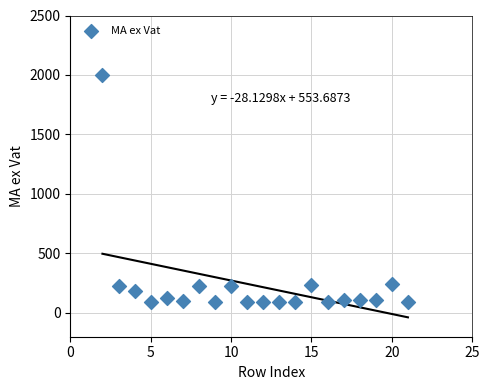

What is the range of X values (max minus min)?

19.0